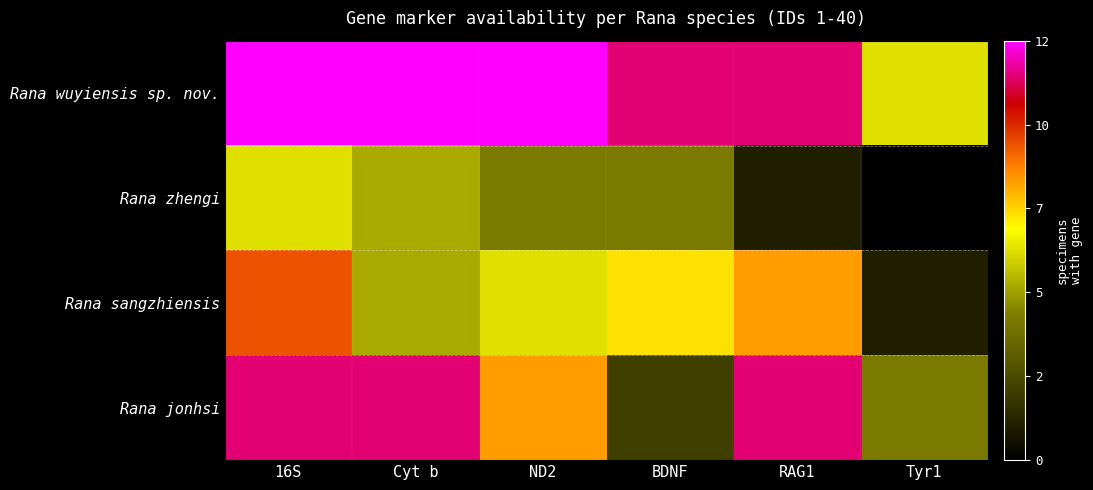

Which category has the lowest value across all series?

Tyr1